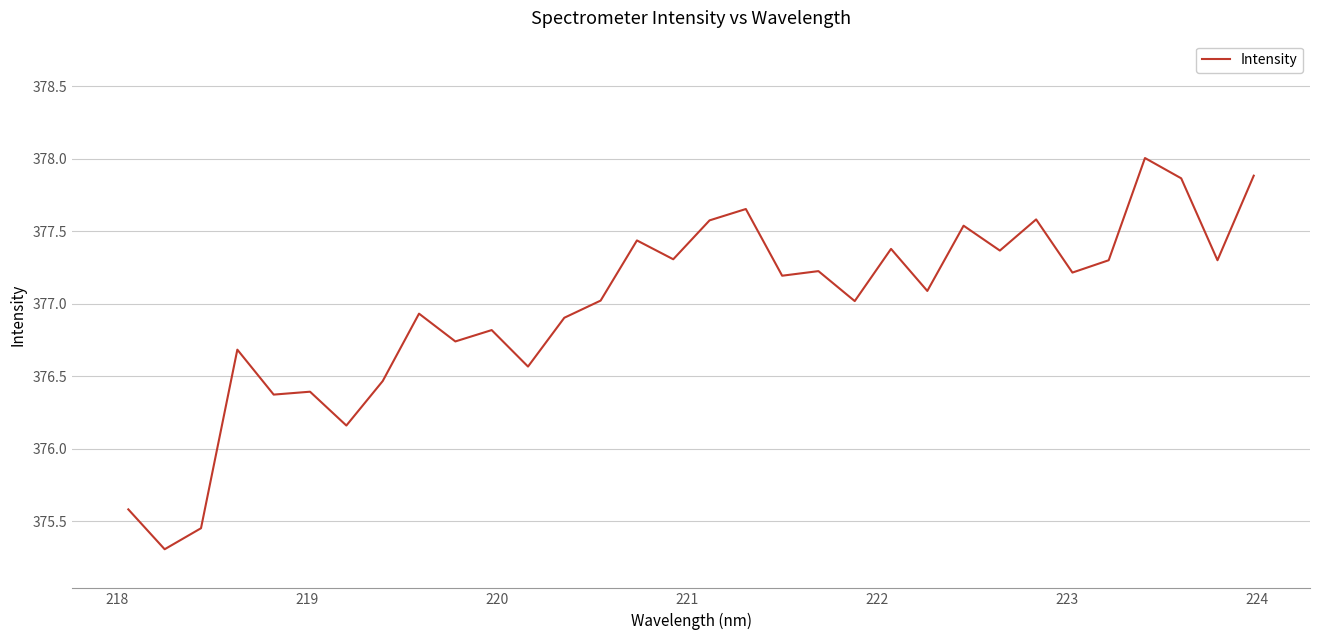

What is the maximum value shown in the chart?

378.0